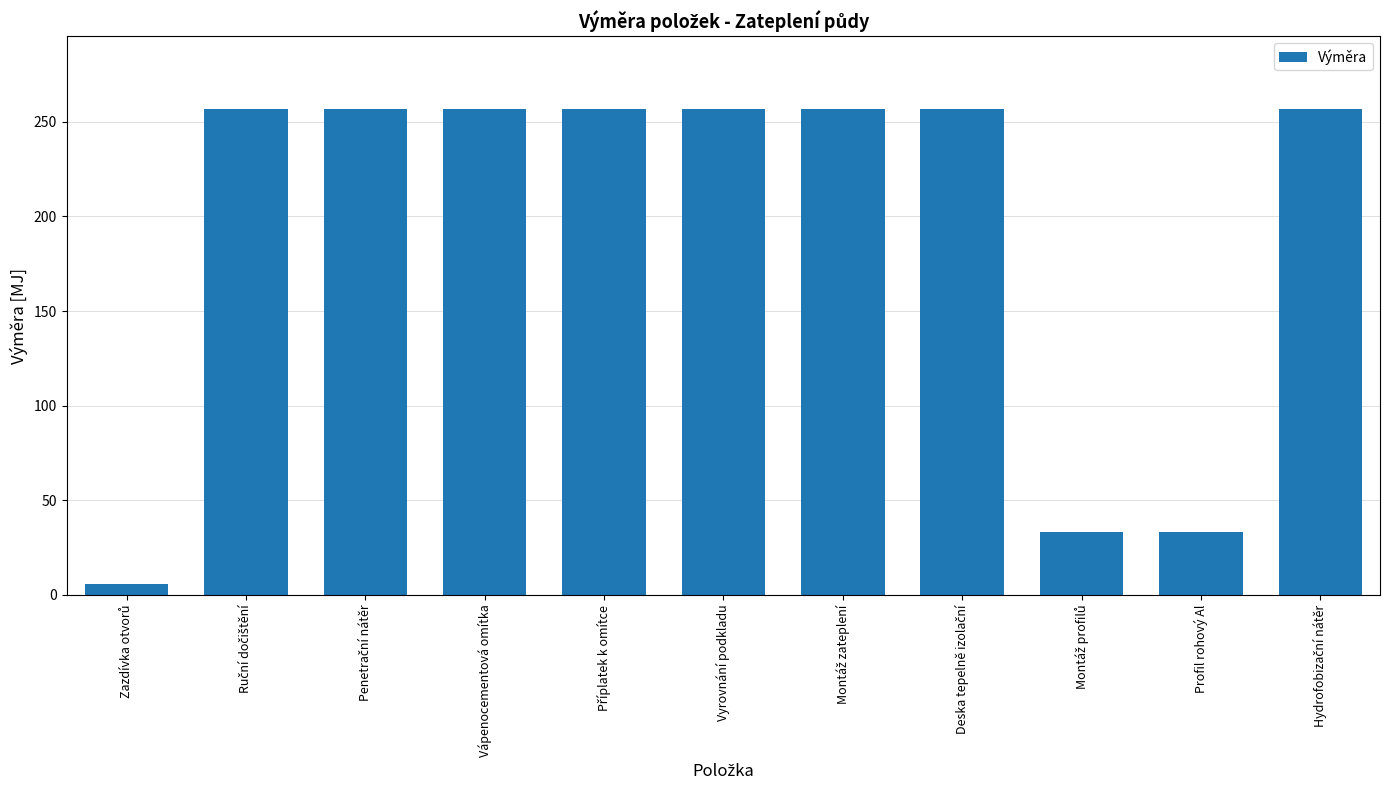

What is the sum of all values?

2125.7